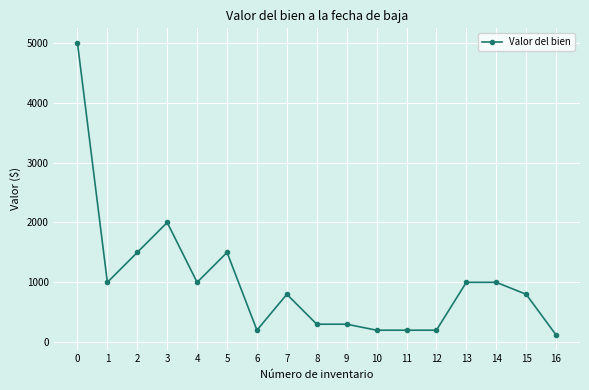

What is the difference between the maximum and minimum values?

4880